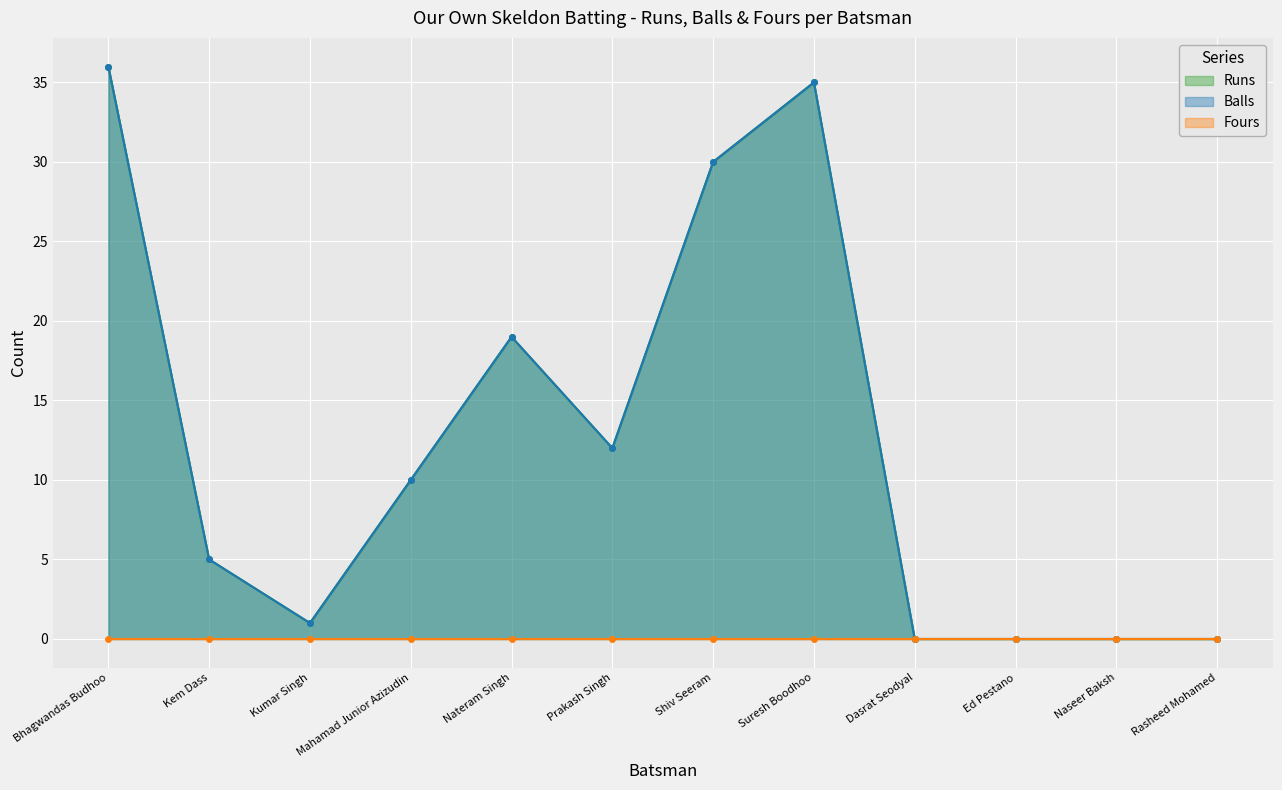

Which series has the largest range (max minus min)?

Runs